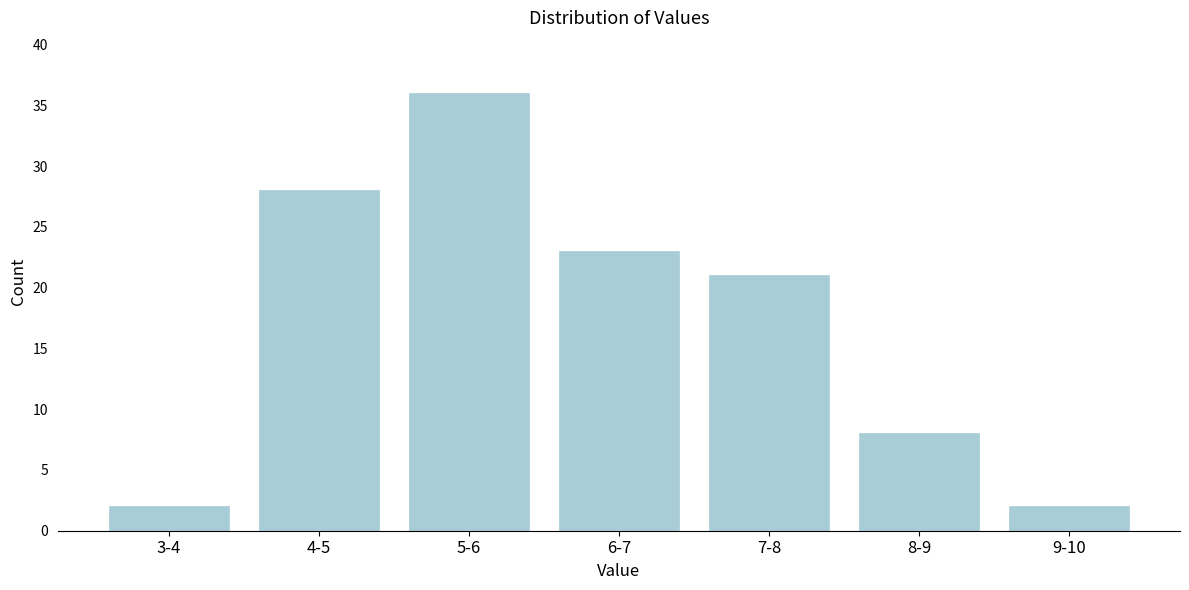

Reading left to right, what are all the values shown in this chart?

3-4=2	4-5=28	5-6=36	6-7=23	7-8=21	8-9=8	9-10=2